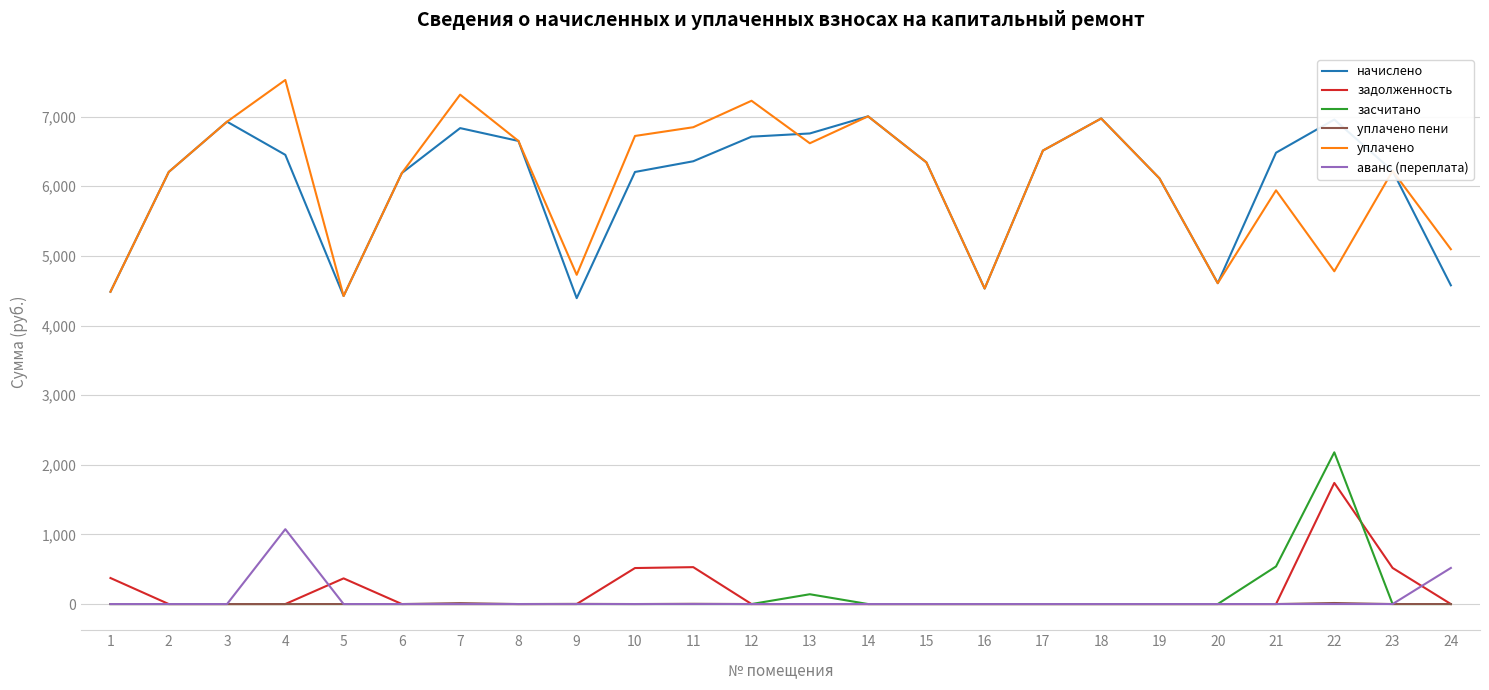

True or false: аванс (переплата) has a value of 0.0 at 12.

True